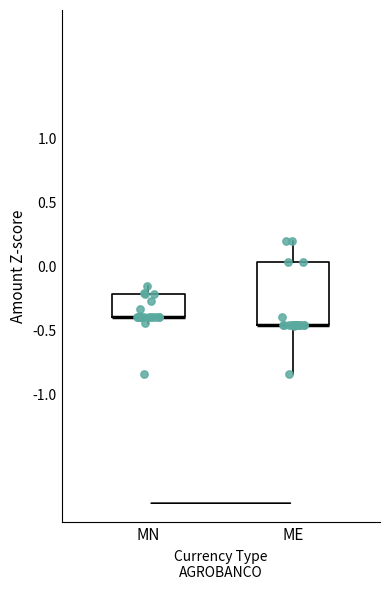

Where is the upper edge of the box for MN on the y-axis? The values are not printed on the chart, so give them approximately, as read against the axis.

-0.20